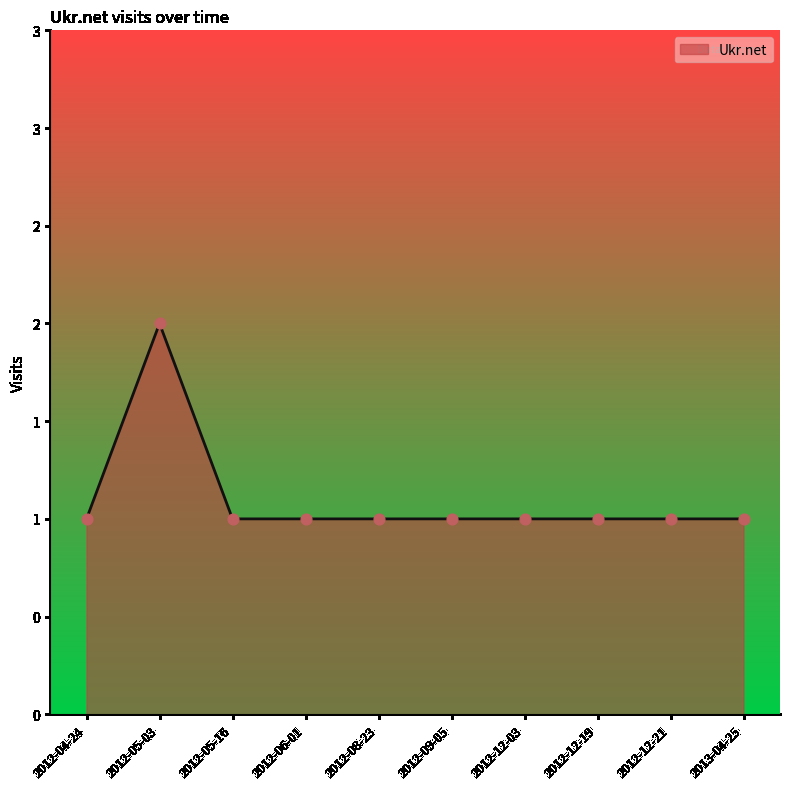

Between 2012-06-01 and 2012-04-24, which is larger?

2012-06-01